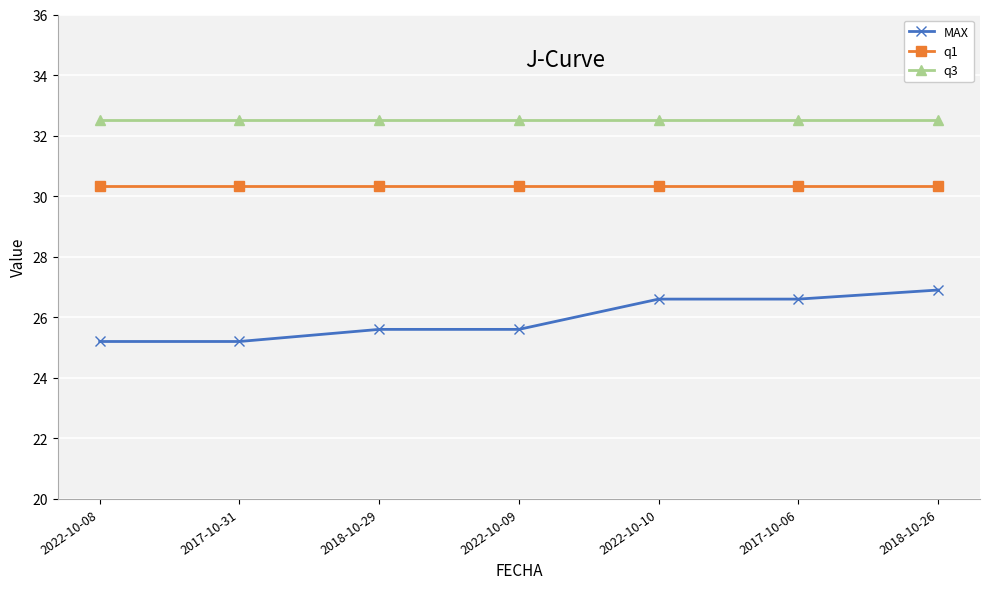

What is the minimum value shown in the chart?

25.2